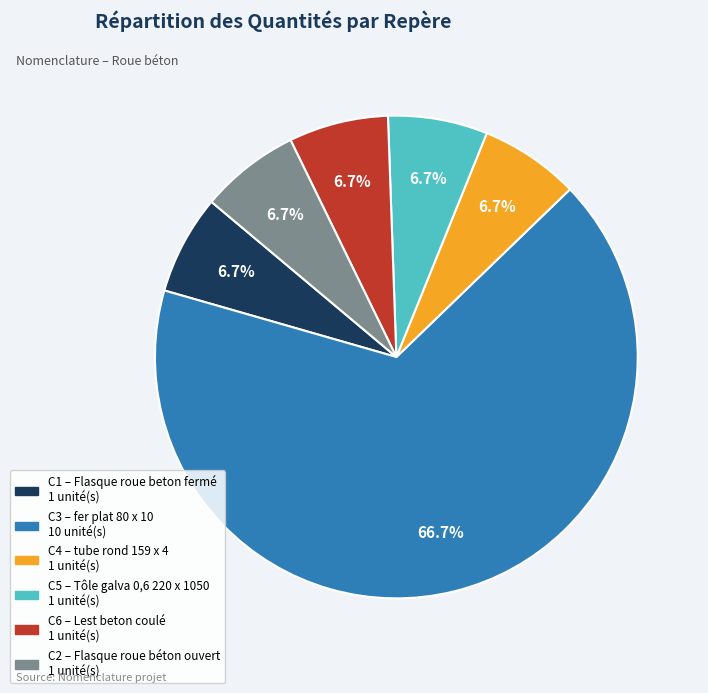

Is it true that C4 is 7% of the pie?

True